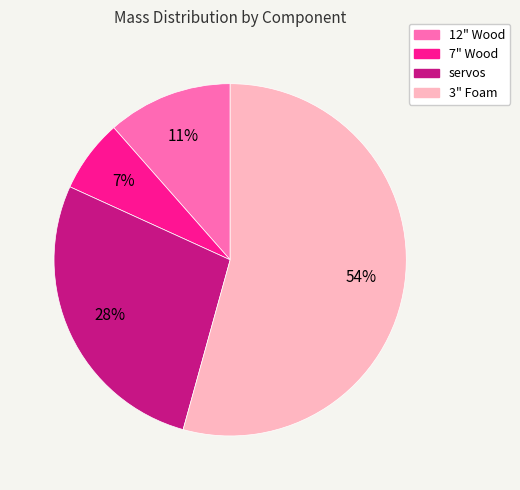

Rank the categories by value from lowest to highest.

7" Wood, 12" Wood, servos, 3" Foam